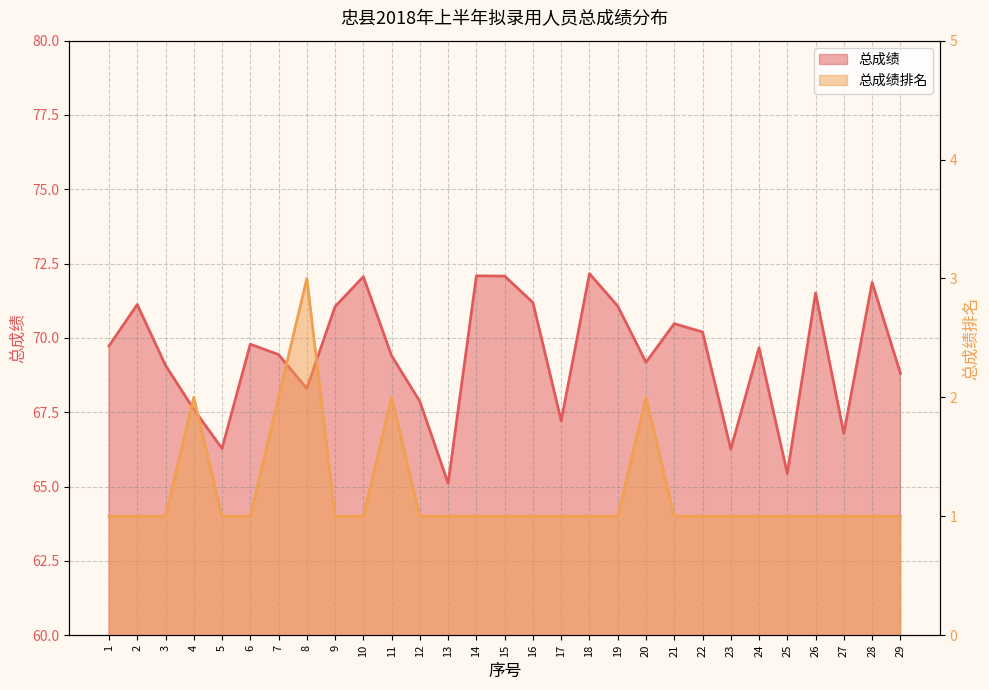

True or false: 总成绩排名 has a value of 0.4 at 19.

False